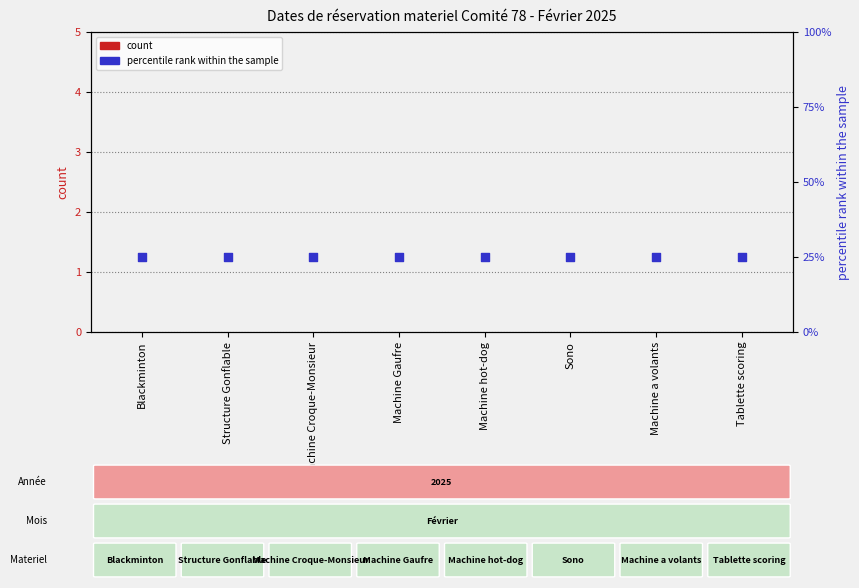

At which category is the sum across all series the highest?

Blackminton